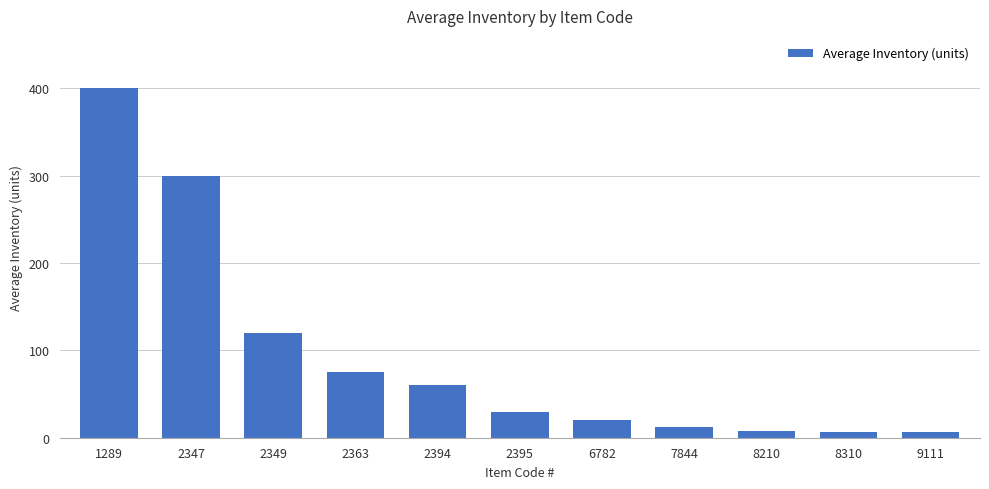

What is the difference between the second highest and second lowest values?

293